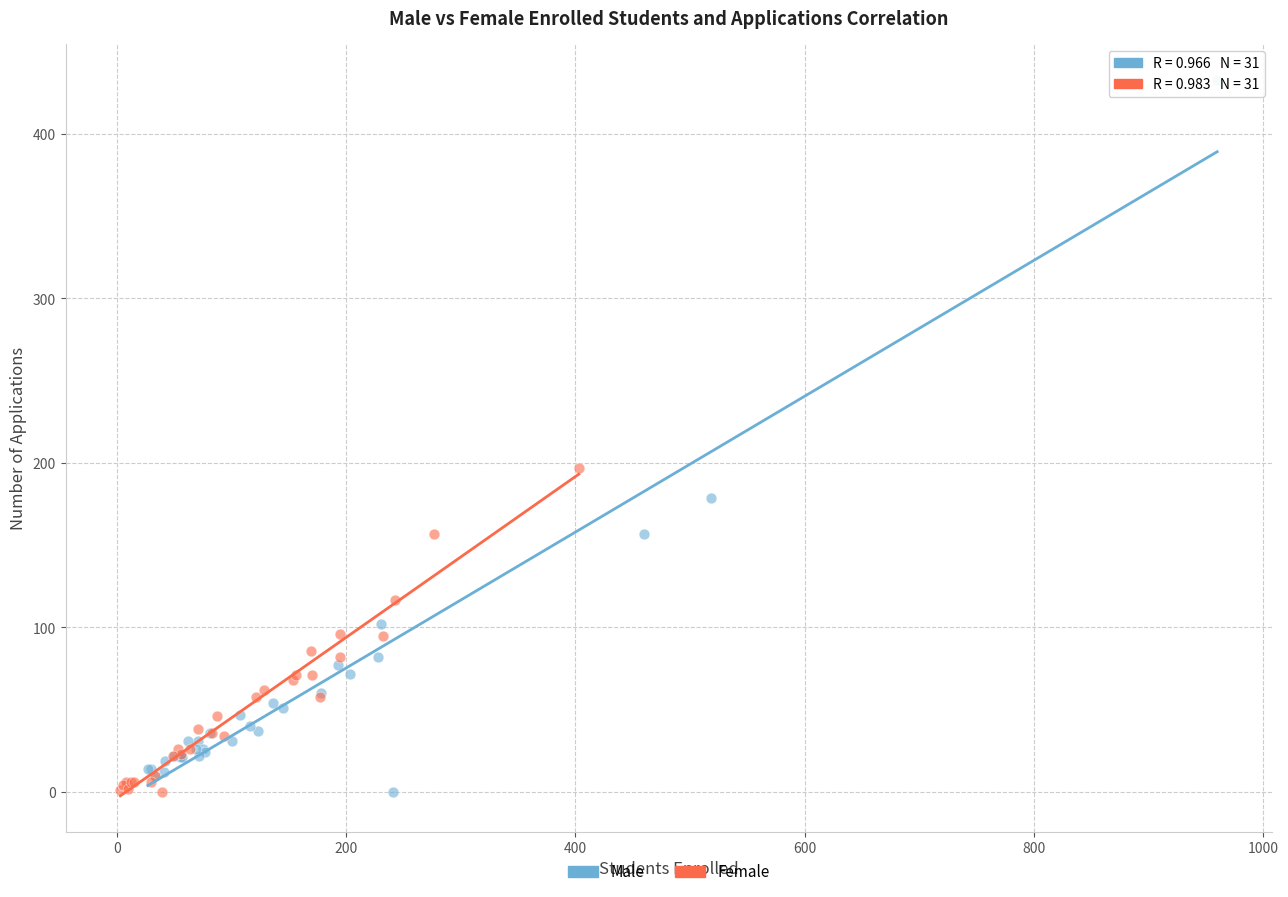

Which series contains the highest Y value?

Male